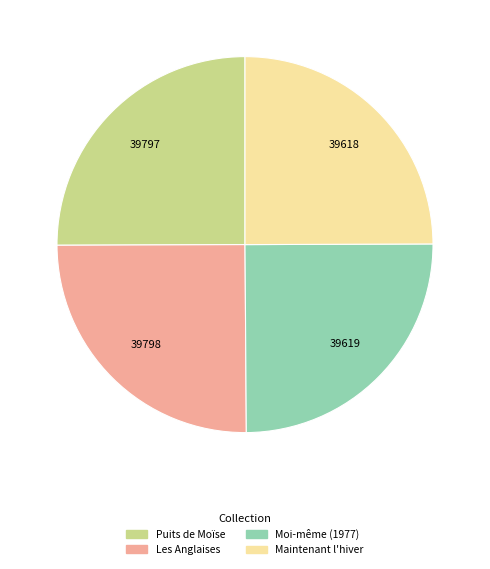

Count the number of slices in the pie.

4